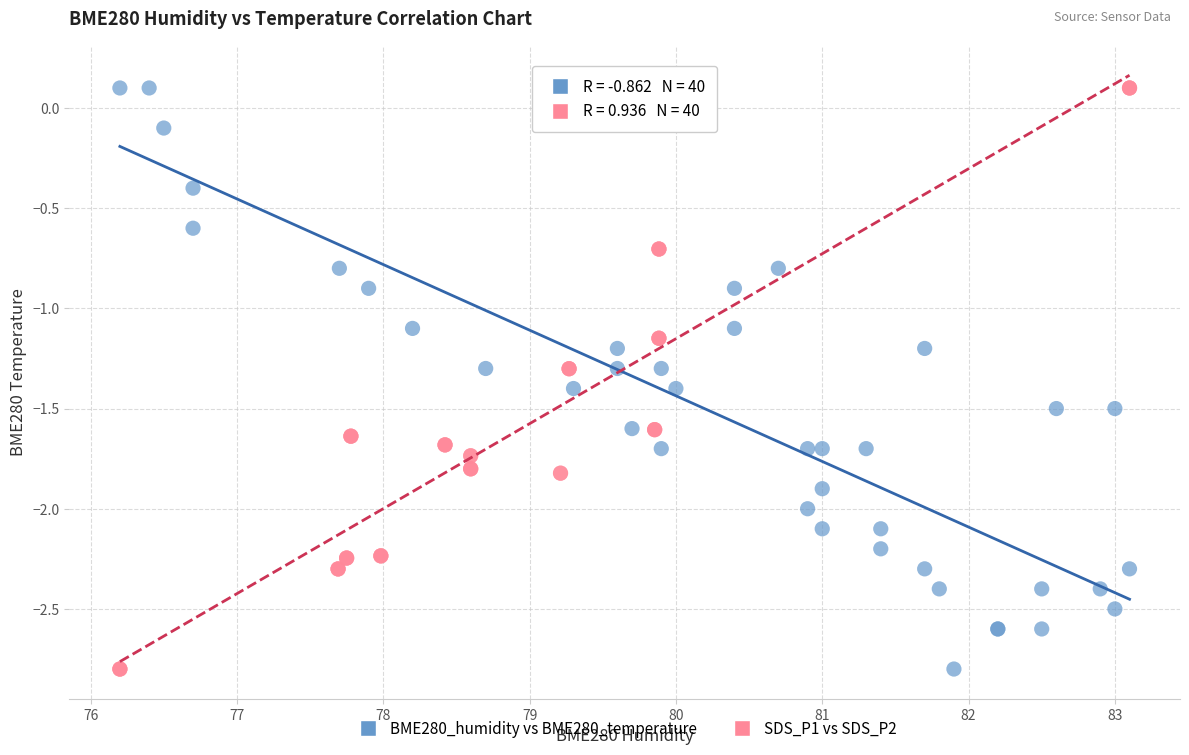

What are all the series names shown in the legend?

BME280_humidity vs BME280_temperature, SDS_P1 vs SDS_P2